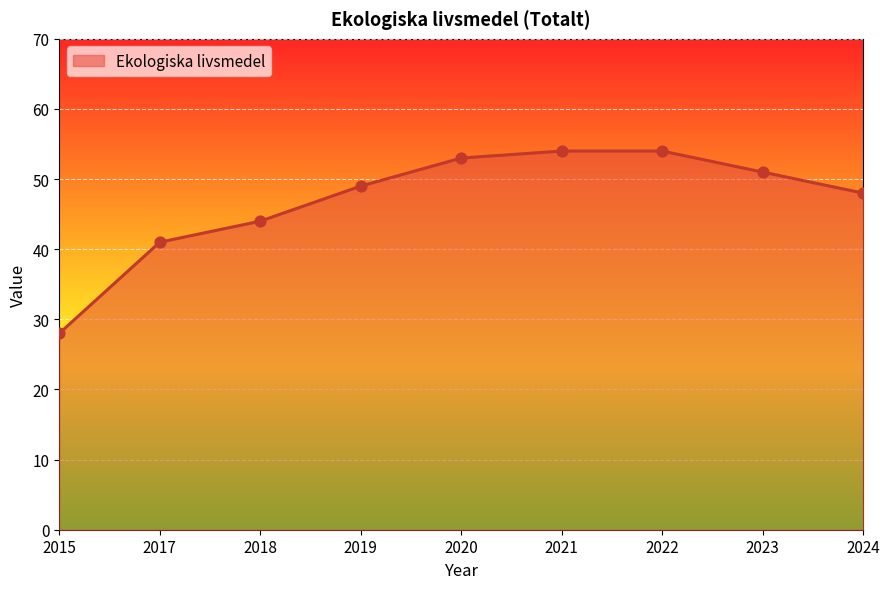

Which has a higher value, 2023 or 2021?

2021